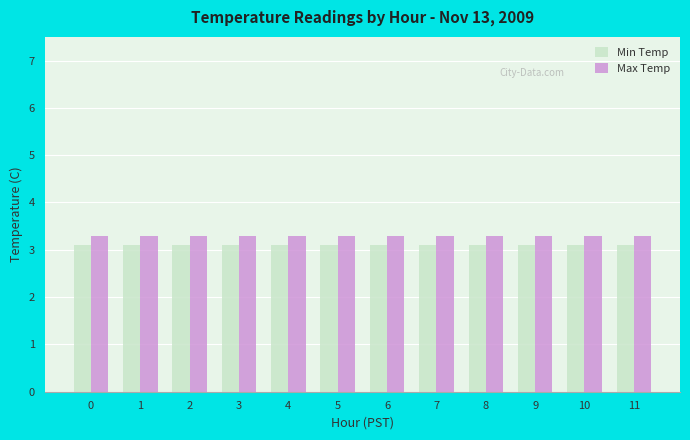

What is the minimum value for Max Temp?

3.3